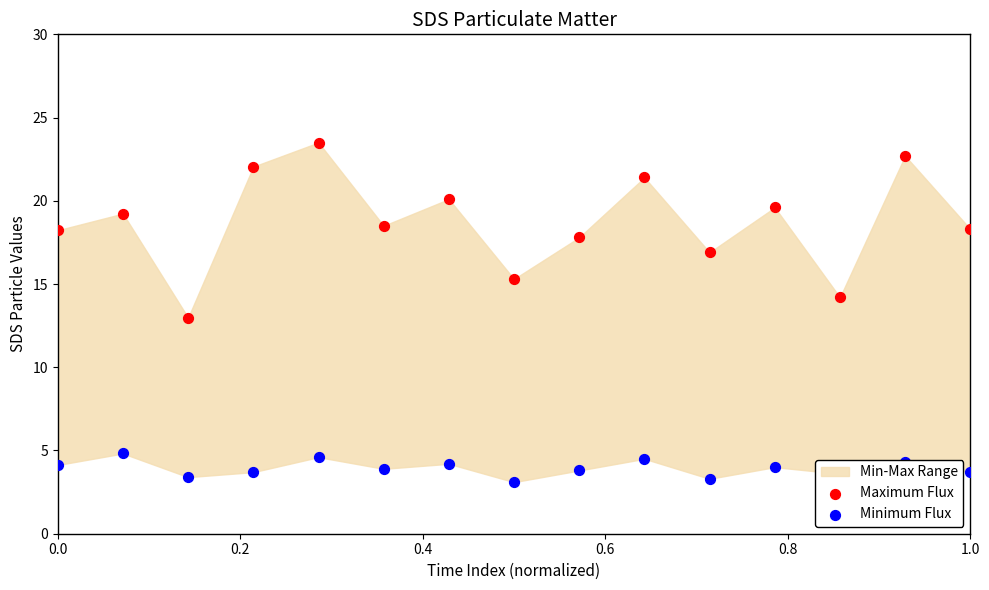

At how many categories does at least one series exceed 4?

15